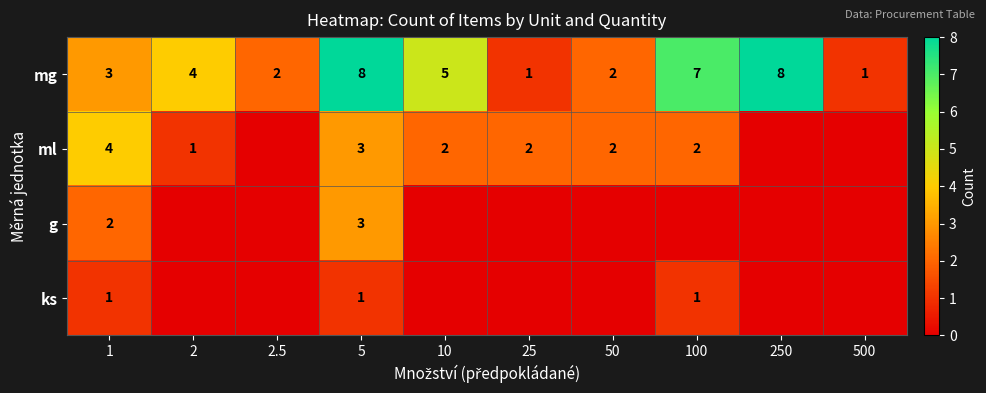

True or false: ml has a value of 0 at 2.

False